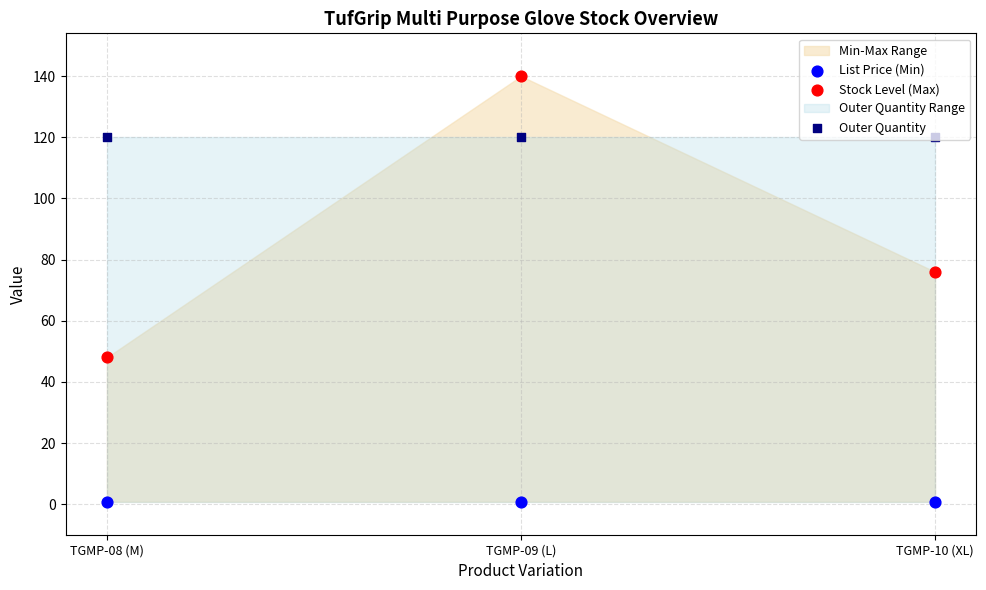

Is the value of List Price (Min) at TGMP-10 (XL) greater than the value of Outer Quantity at TGMP-08 (M)?

No